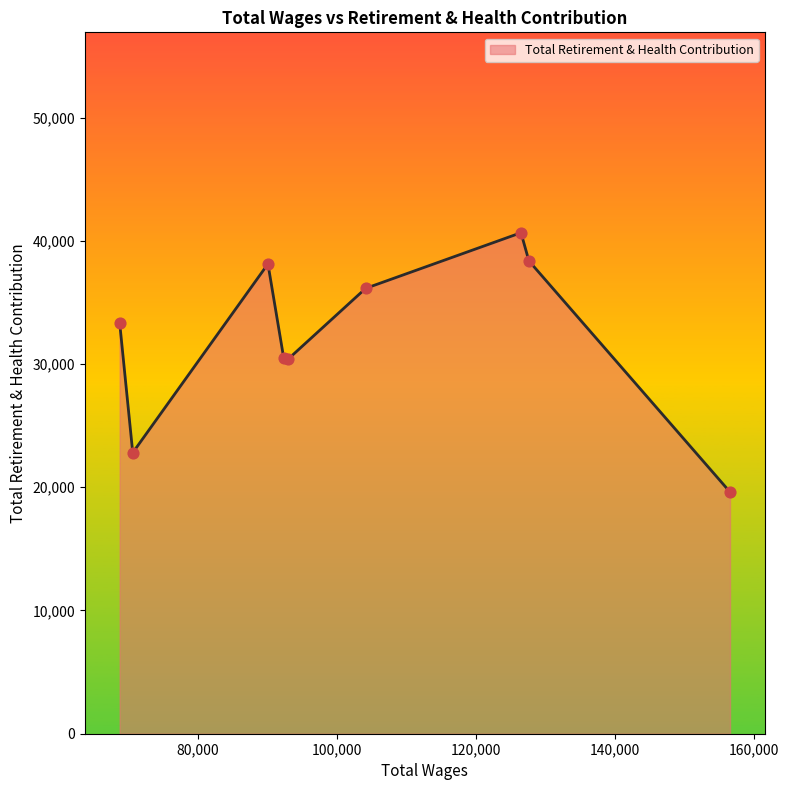

What is the difference between the maximum and minimum values?

21039